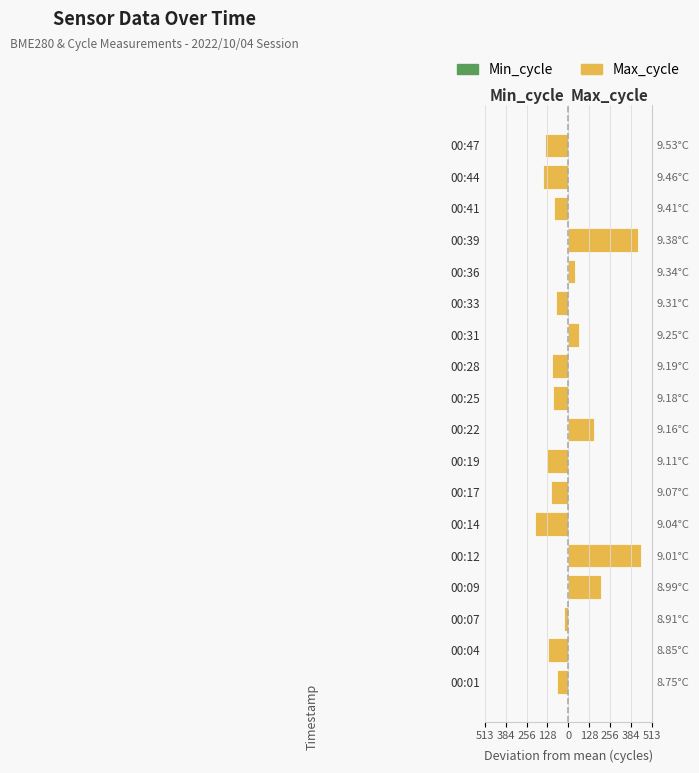

Between 00:19 and 00:31, which is larger?

00:19